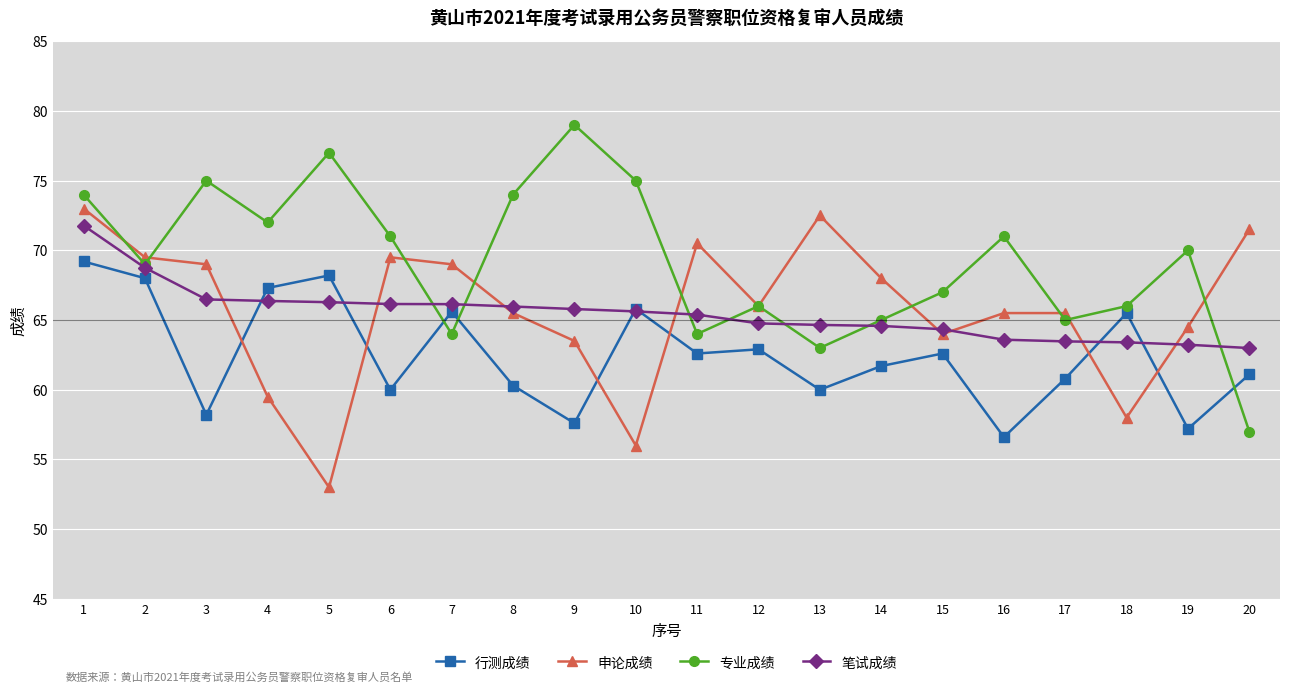

Does the chart have visible grid lines?

Yes